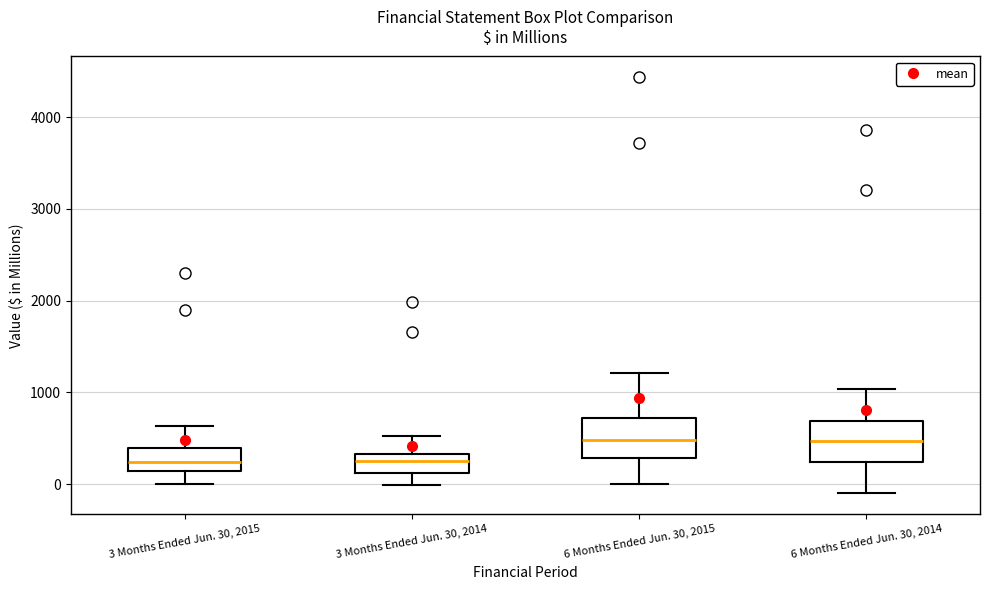

Where does the lower whisker of the box for 3 Months Ended Jun. 30, 2015 end on the y-axis? The values are not printed on the chart, so give them approximately, as read against the axis.

0